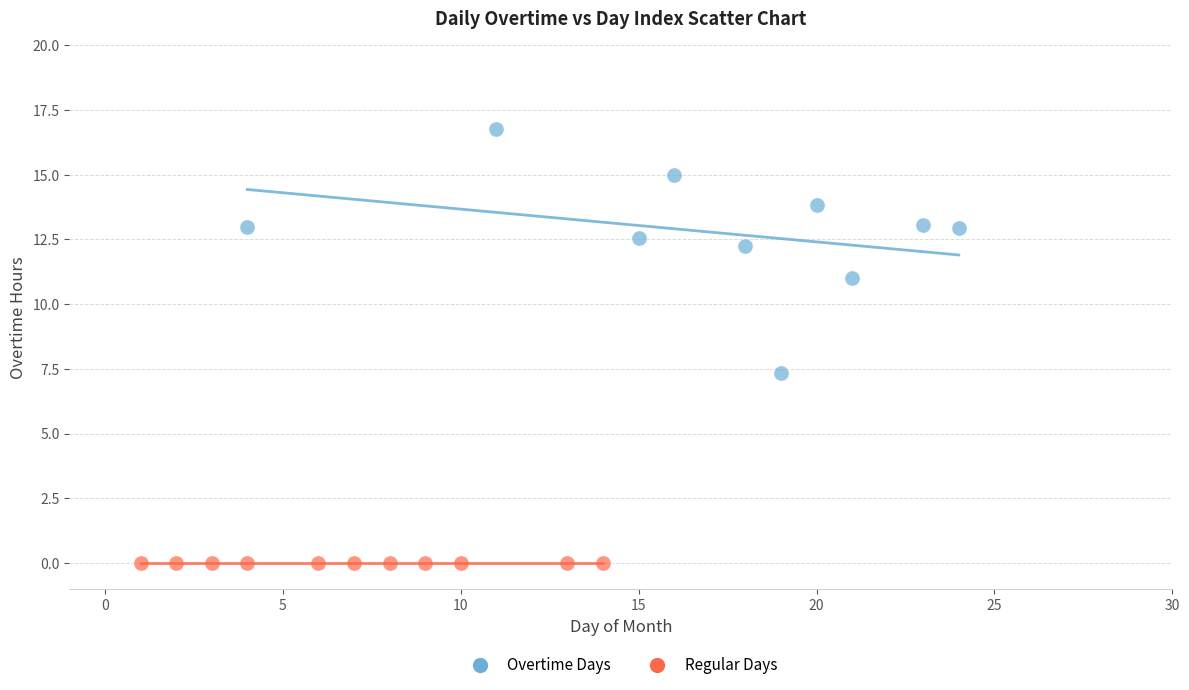

Which series contains the lowest Y value?

Regular Days